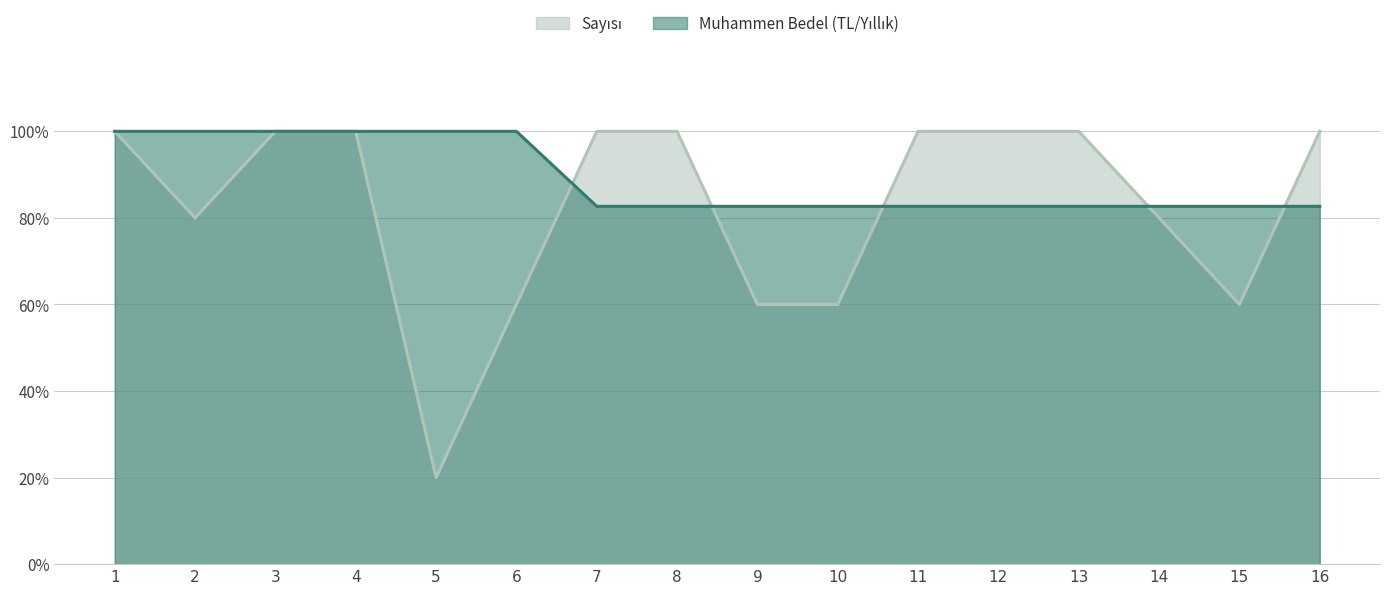

Is the value of Sayısı at 6 greater than the value of Muhammen Bedel (TL/Yıllık) at 1?

No